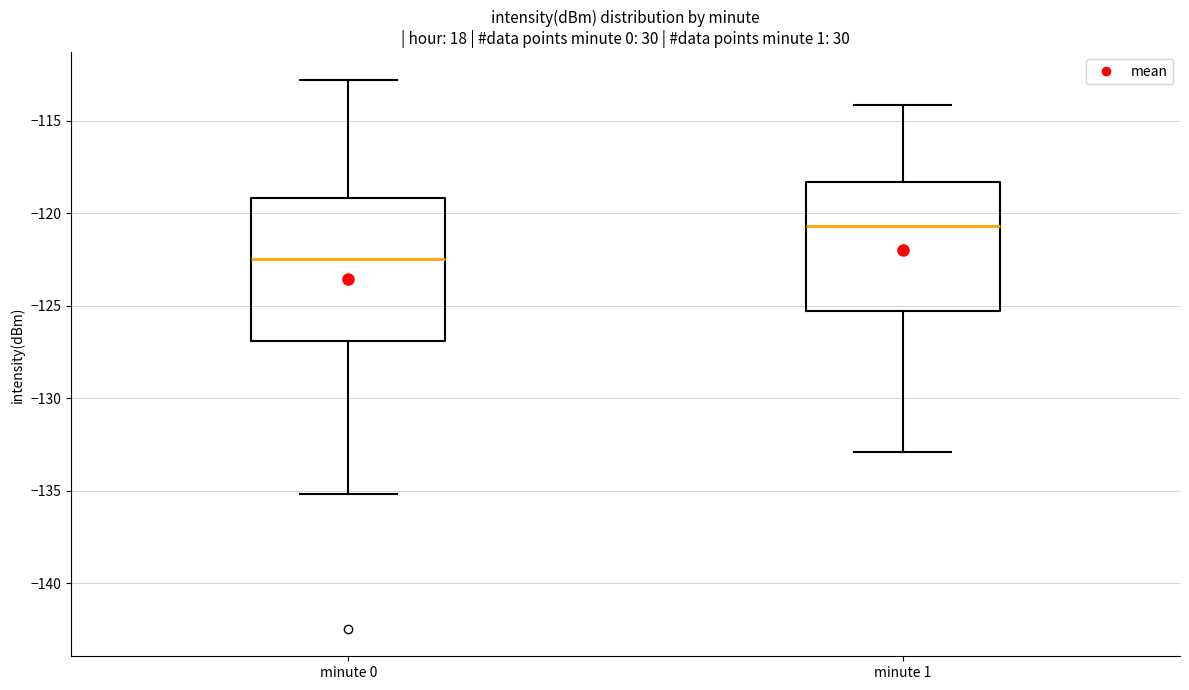

Where does the lower whisker of the box for minute 0 end on the y-axis? The values are not printed on the chart, so give them approximately, as read against the axis.

-135.0